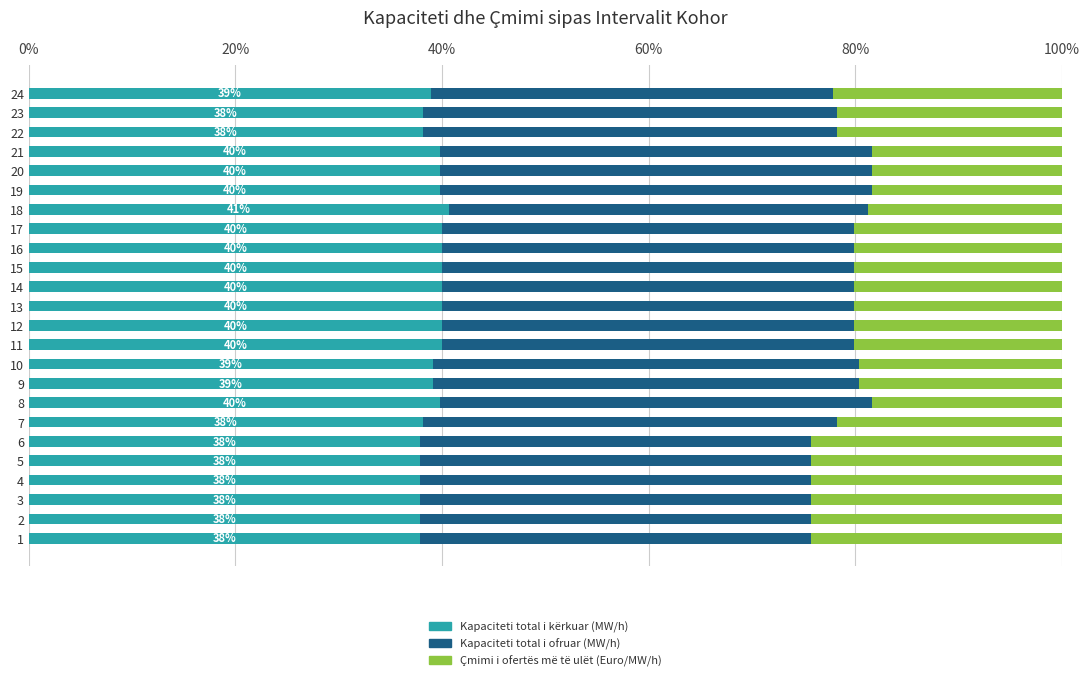

True or false: Kapaciteti total i kërkuar (MW/h) has a value of 37.9 at 2.

True